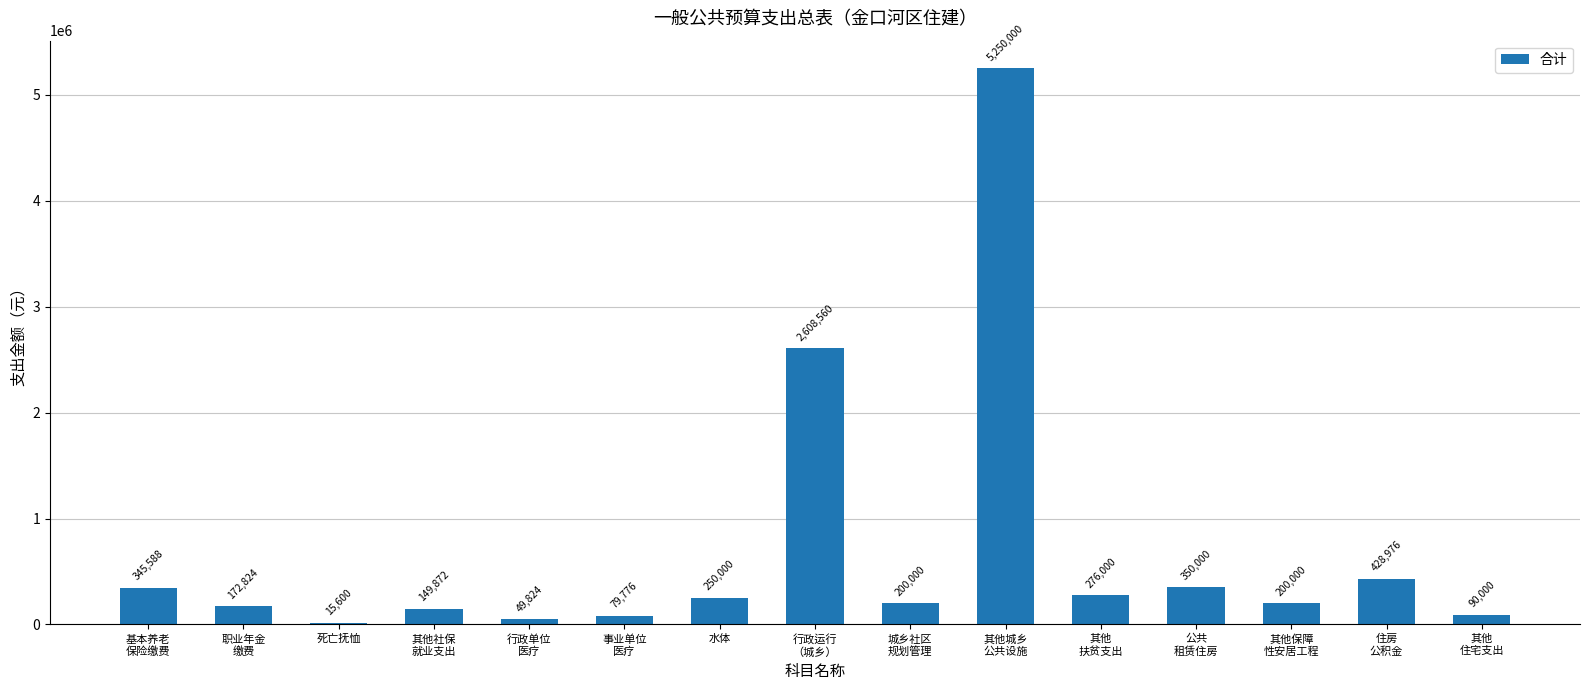

The chart shows a value of 172824 at 职业年金
缴费. True or false?

True